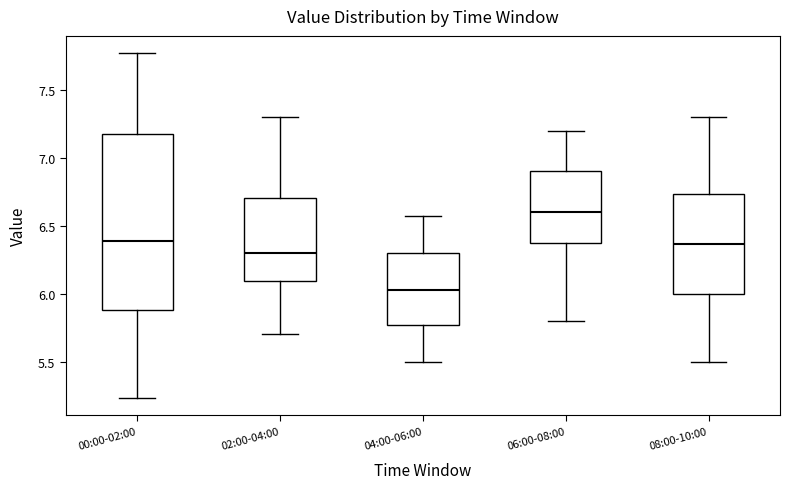

Reading left to right, transcribe this box plot: for each box, give where its median line is, the range the box spans, and where its two whiskers end, as read against the y-axis. The values are not printed on the chart, so give them approximately, as read against the axis.

00:00-02:00: median 6.40, box 5.90 to 7.20, whiskers 5.25 to 7.75
02:00-04:00: median 6.30, box 6.10 to 6.70, whiskers 5.70 to 7.30
04:00-06:00: median 6.05, box 5.75 to 6.30, whiskers 5.50 to 6.55
06:00-08:00: median 6.60, box 6.40 to 6.90, whiskers 5.80 to 7.20
08:00-10:00: median 6.35, box 6.00 to 6.75, whiskers 5.50 to 7.30